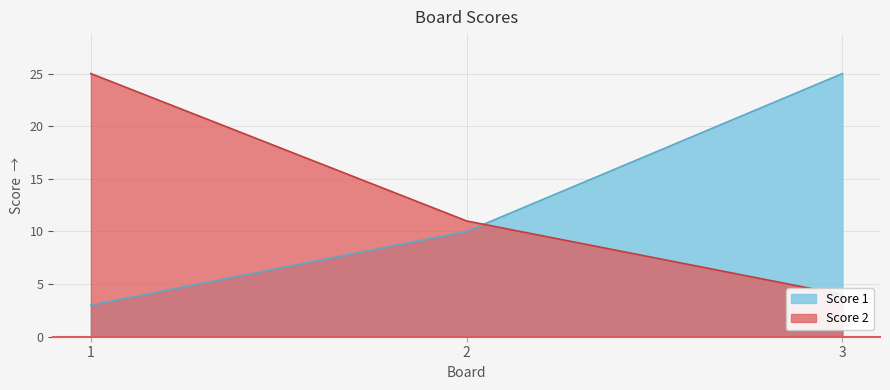

Is it true that Score 2 equals 4 at 3?

True